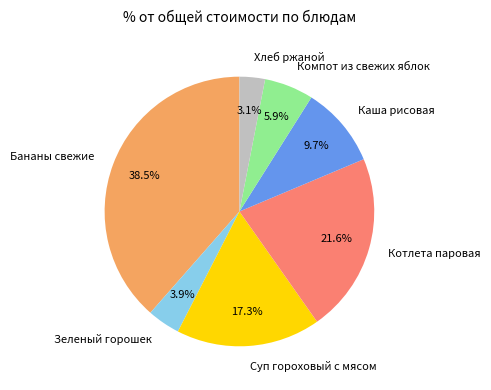

How many segments does this pie chart have?

7